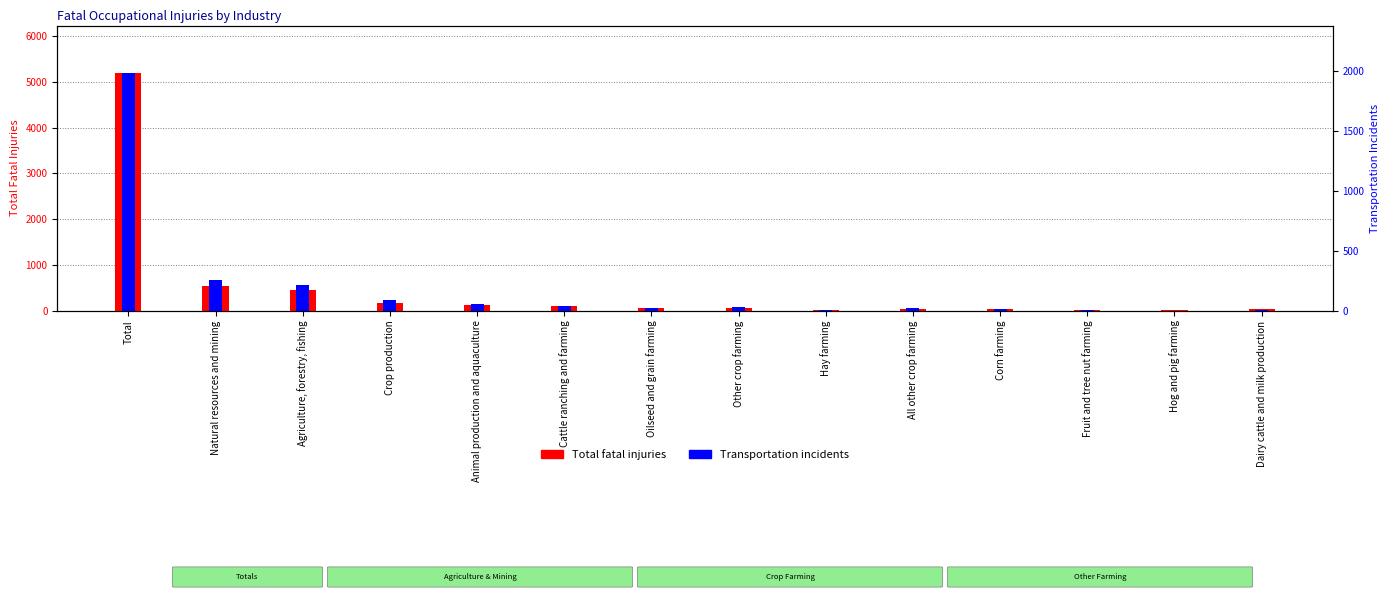

Reading left to right, extract all data points from this chart.

Total fatal injuries: Total=5190	Natural resources and mining=548	Agriculture, forestry, fishing=453	Crop production=178	Animal production and aquaculture=131	Cattle ranching and farming=96	Oilseed and grain farming=52	Other crop farming=54	Hay farming=12	All other crop farming=32	Corn farming=30	Fruit and tree nut farming=19	Hog and pig farming=7	Dairy cattle and milk production=31
Transportation incidents: Total=1982	Natural resources and mining=253	Agriculture, forestry, fishing=211	Crop production=91	Animal production and aquaculture=57	Cattle ranching and farming=42	Oilseed and grain farming=22	Other crop farming=28	Hay farming=4	All other crop farming=20	Corn farming=14	Fruit and tree nut farming=10	Hog and pig farming=0	Dairy cattle and milk production=8